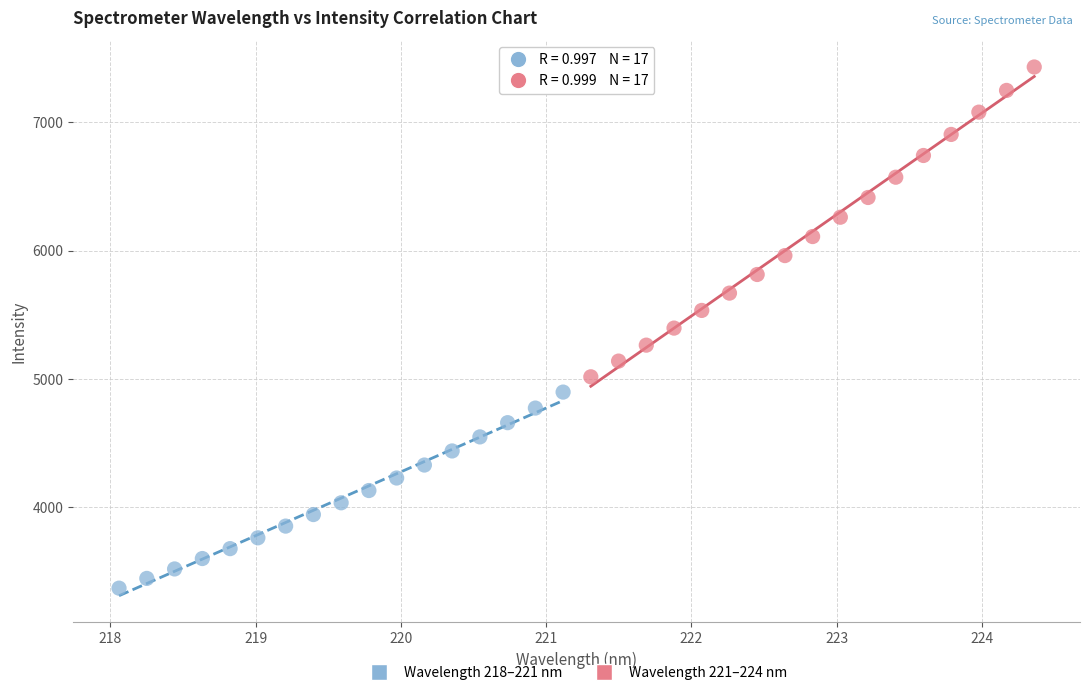

What are all the series names shown in the legend?

Wavelength 218–221 nm, Wavelength 221–224 nm